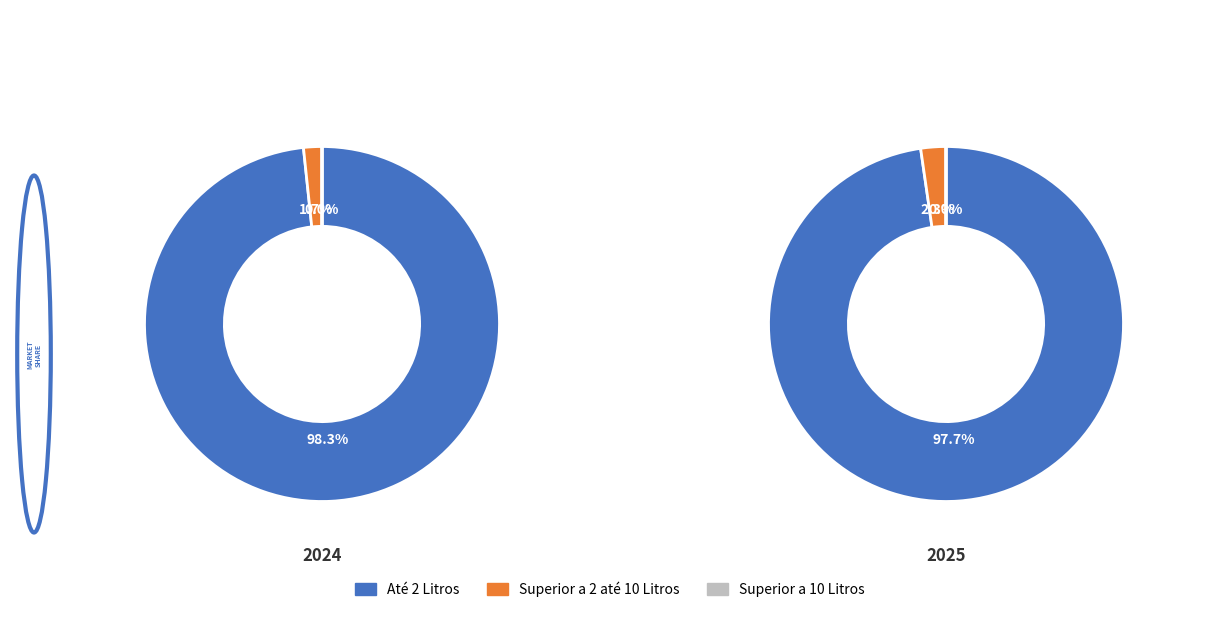

Which series changed the most between 0 and 1?

Até 2 Litros